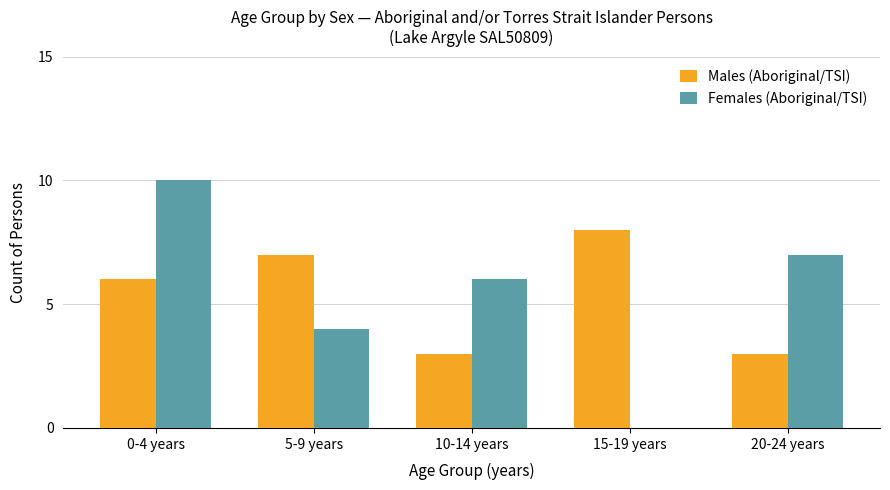

What is the sum of all Males (Aboriginal/TSI) values?

27